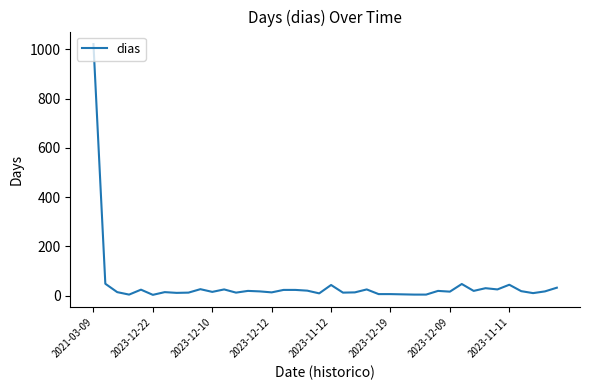

What is the greatest value displayed?

1021